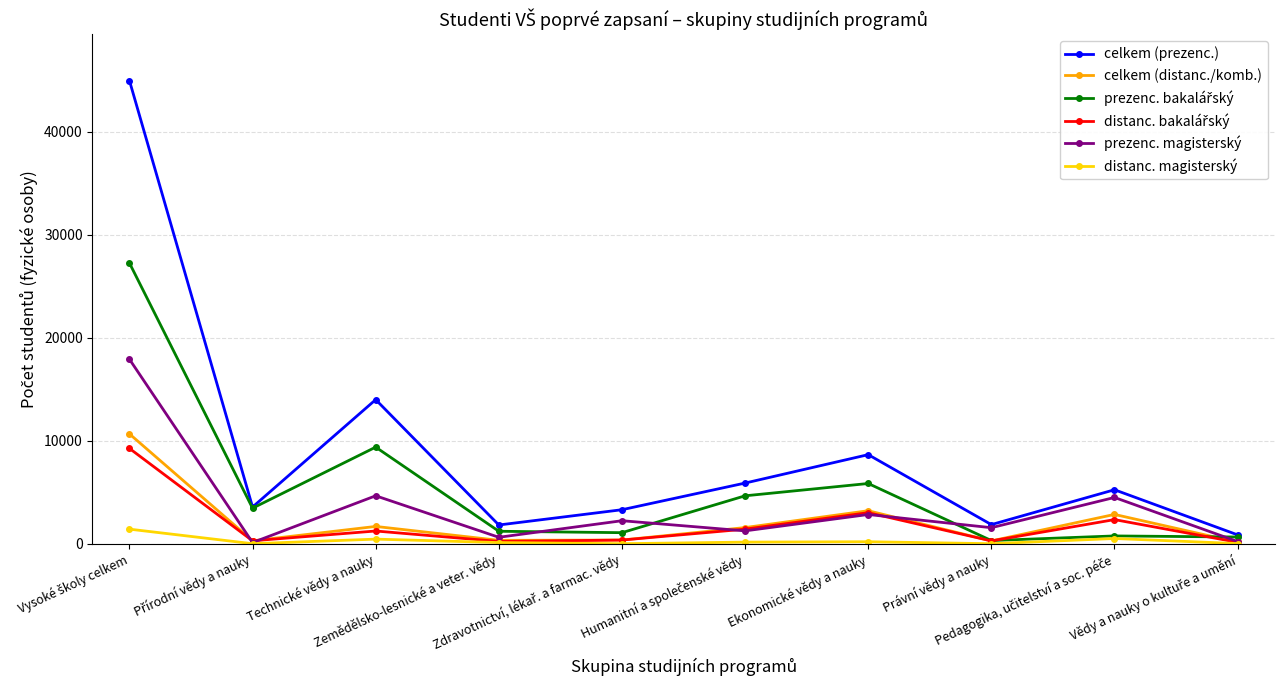

What is the highest value of the prezenc. magisterský series?

17921